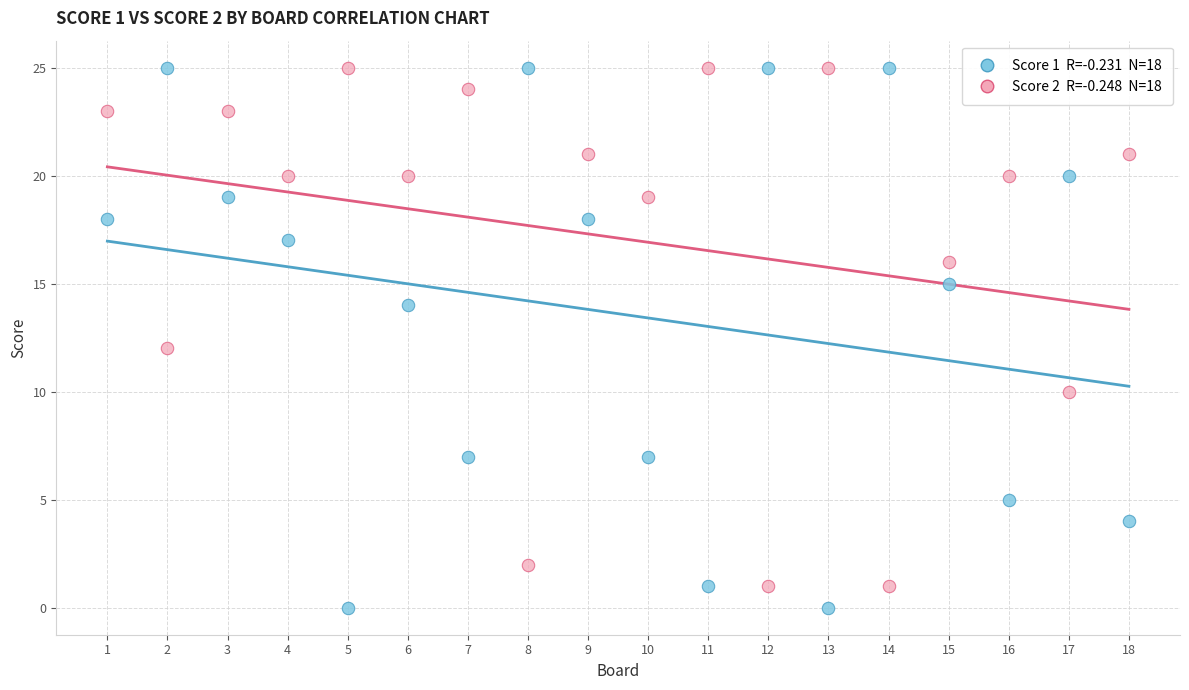

Across all data points, what is the range of Y values (max minus min)?

25